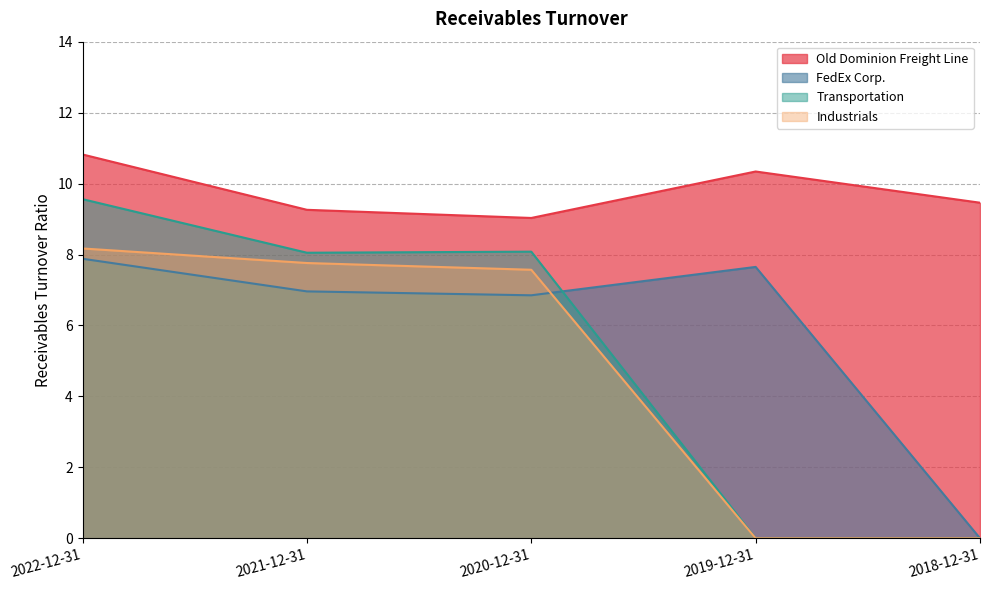

What is the minimum value for Old Dominion Freight Line?

9.0